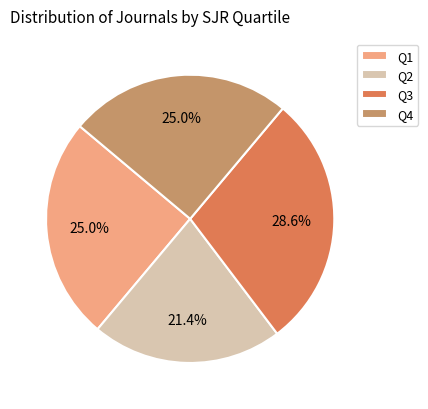

Is it true that Q4 is 25% of the pie?

True